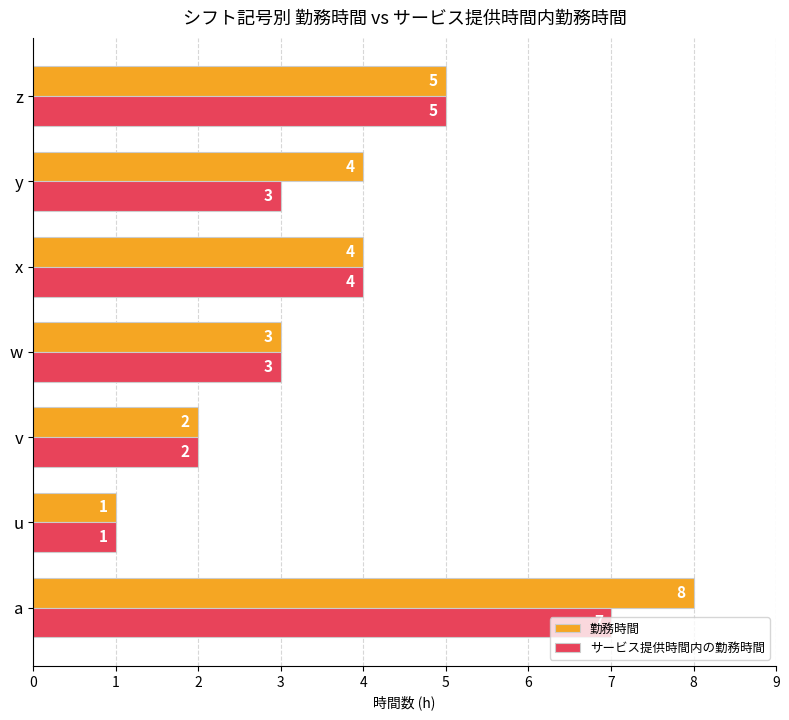

Which series has the largest total across all categories?

勤務時間